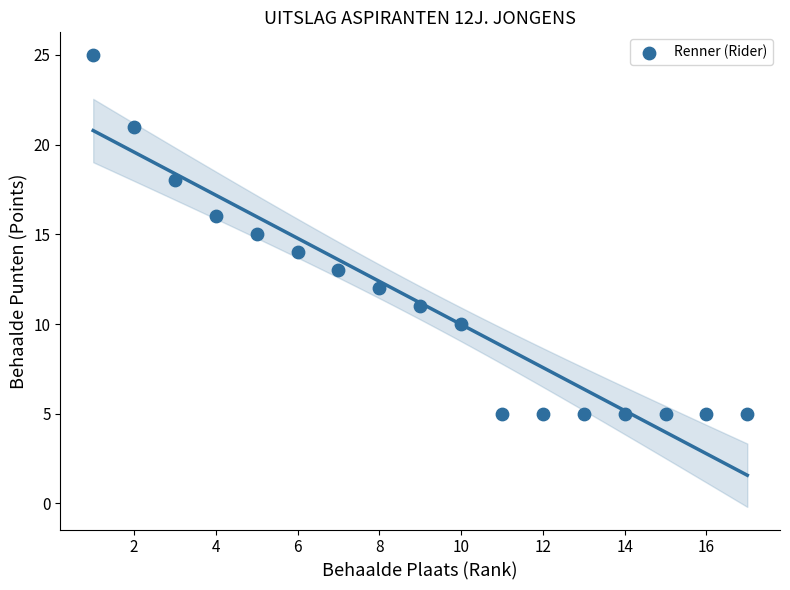

What is the range of X values (max minus min)?

16